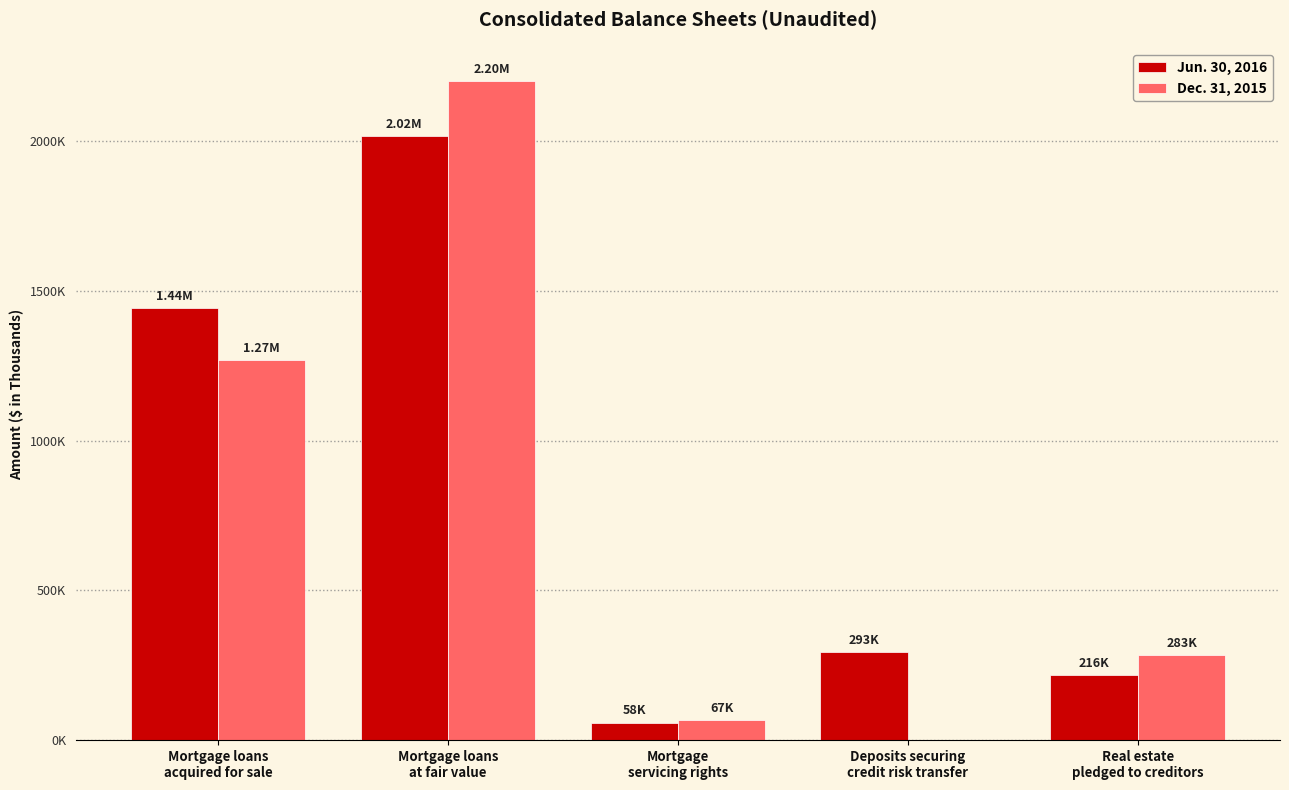

Is it true that Jun. 30, 2016 equals 2016889 at Mortgage loans
at fair value?

True